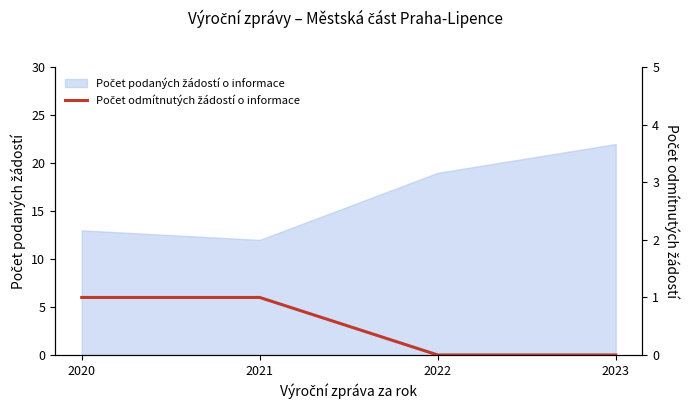

True or false: the data shows 0 at 2023.

True